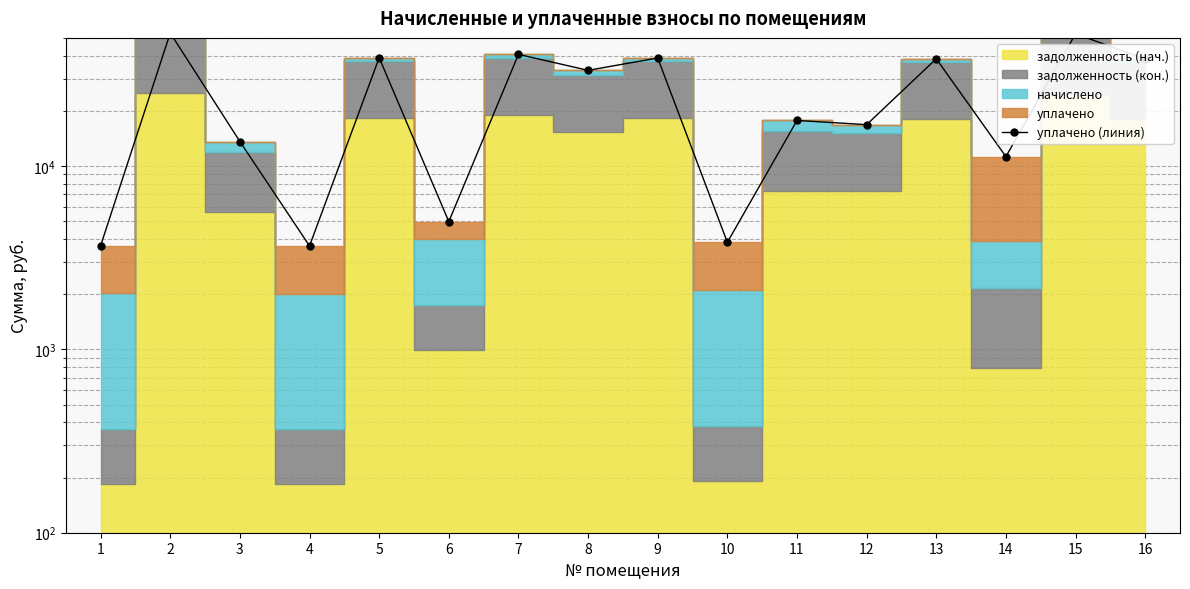

True or false: the data shows 53171.0 at 2.

True